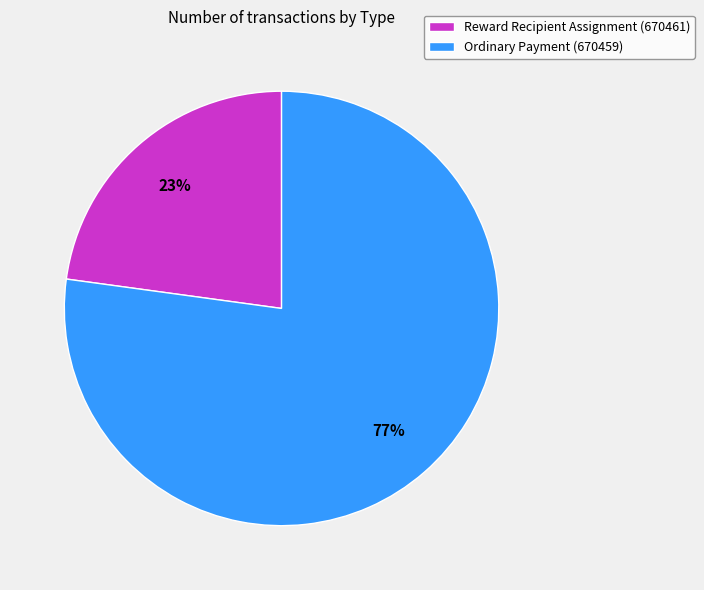

What is the majority slice?

Ordinary Payment (670459)